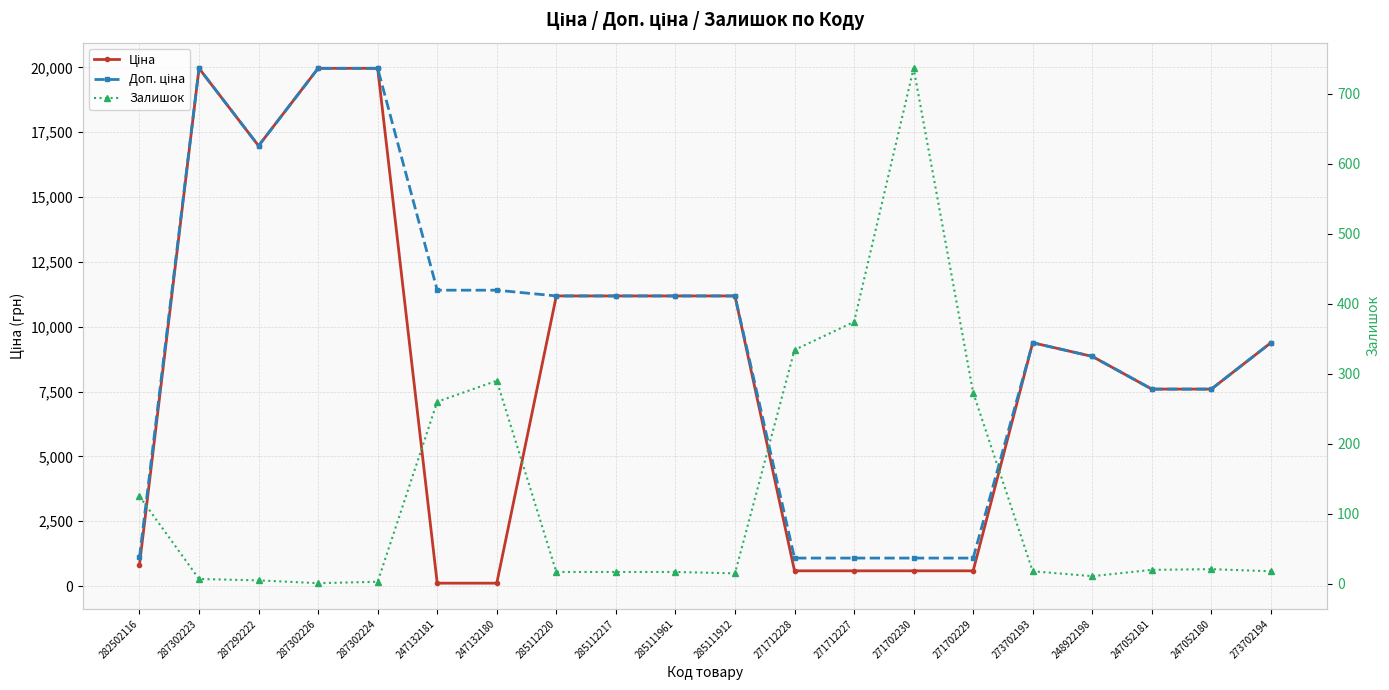

What is the sum of all Ціна values?

167845.4